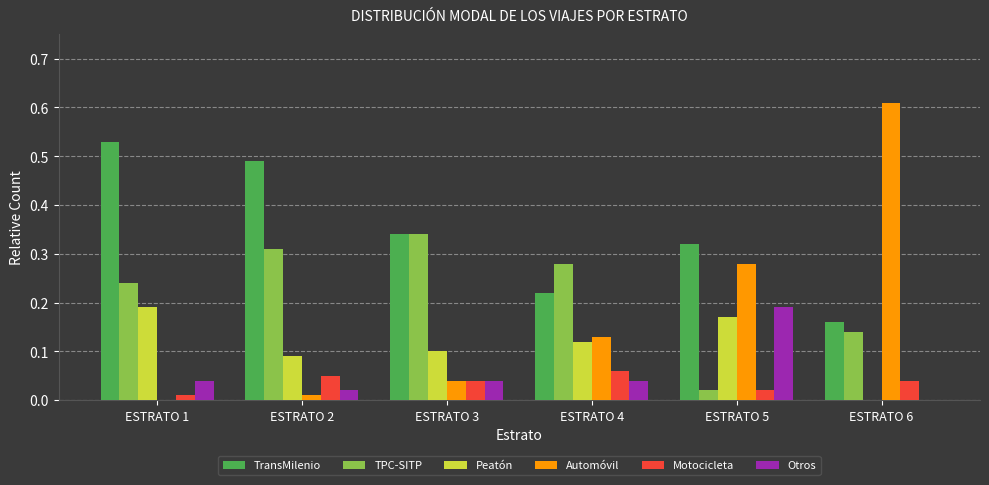

Which series has the largest range (max minus min)?

Automóvil